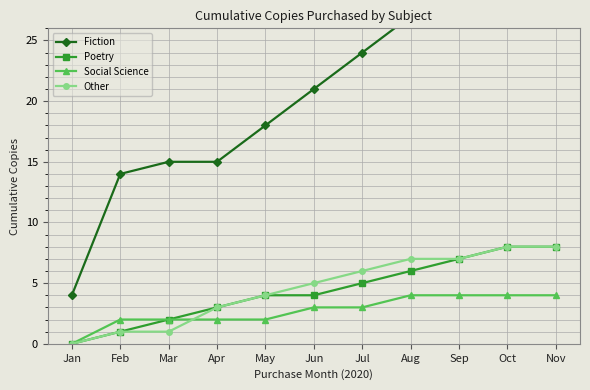

At which label does Poetry first exceed 4?

Jul